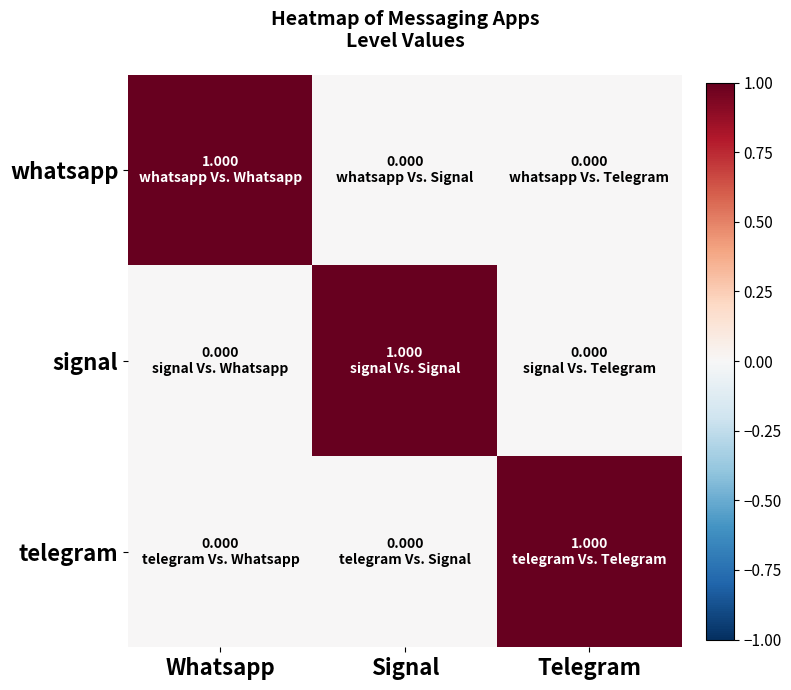

Which series has the largest total across all categories?

whatsapp